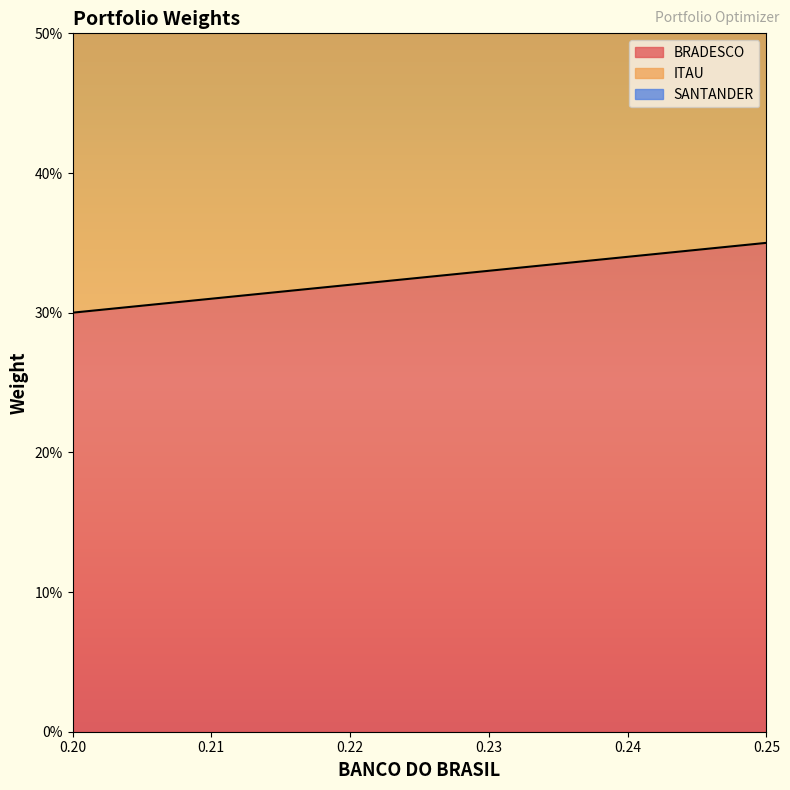

What is the sum of all SANTANDER values?

11.6